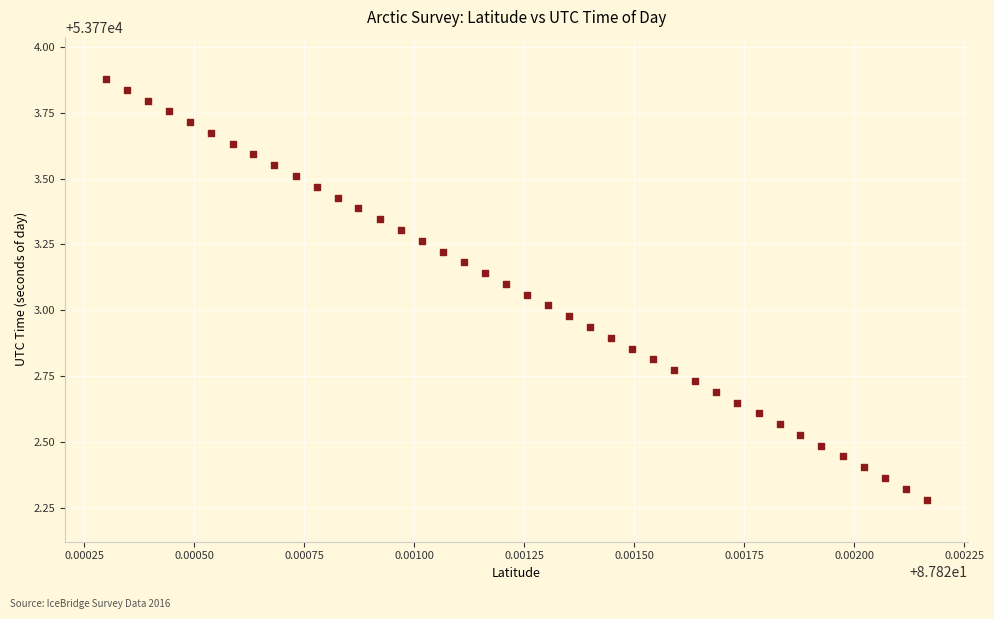

What is the range of Y values (max minus min)?

1.6